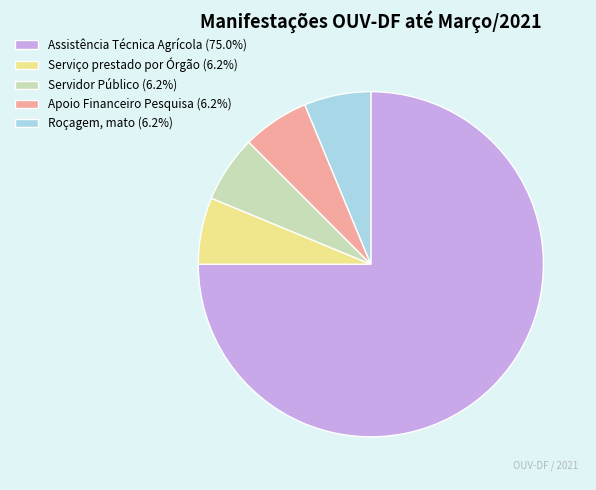

Approximately how many times larger is the value at Assistência Técnica Agrícola (75.0%) compared to Roçagem, mato (6.2%)?

12.0